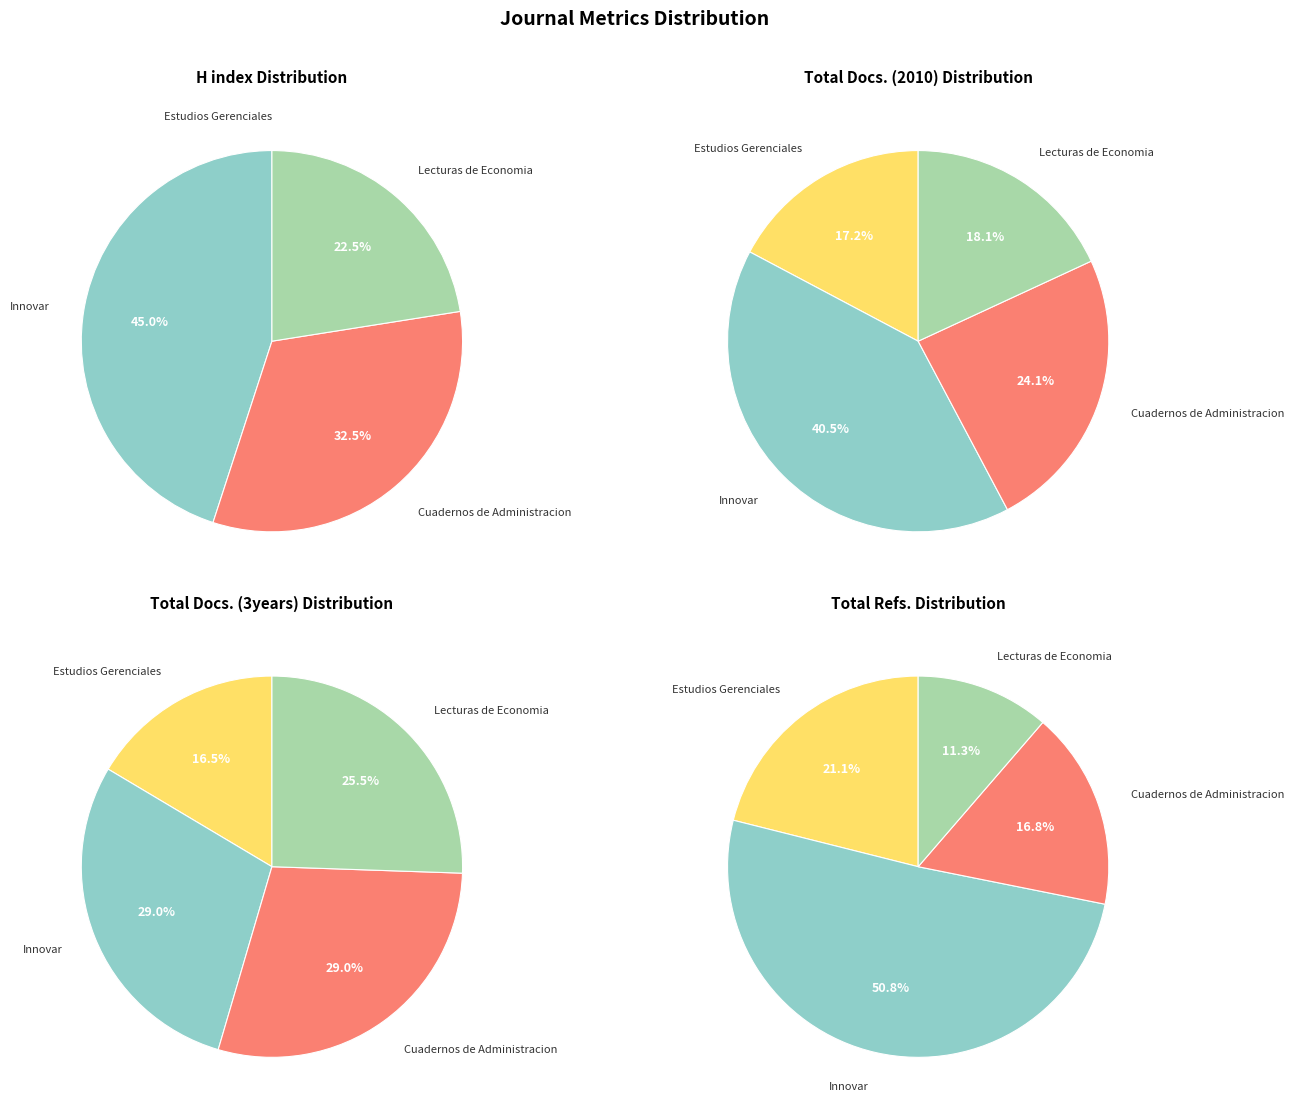

What is the largest slice in the pie chart?

Innovar